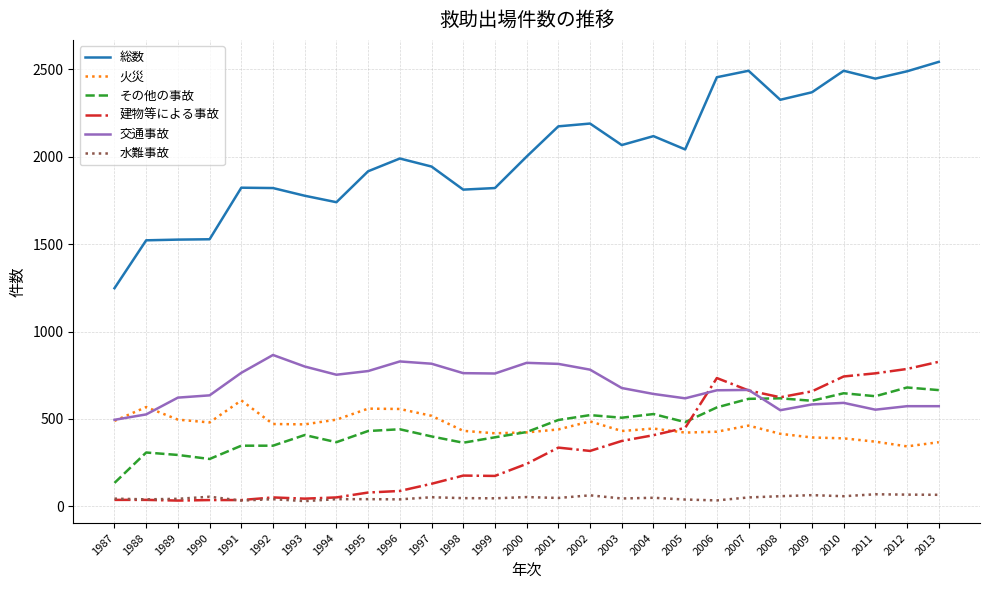

Is the value of 交通事故 at 2000 greater than the value of 火災 at 2013?

Yes